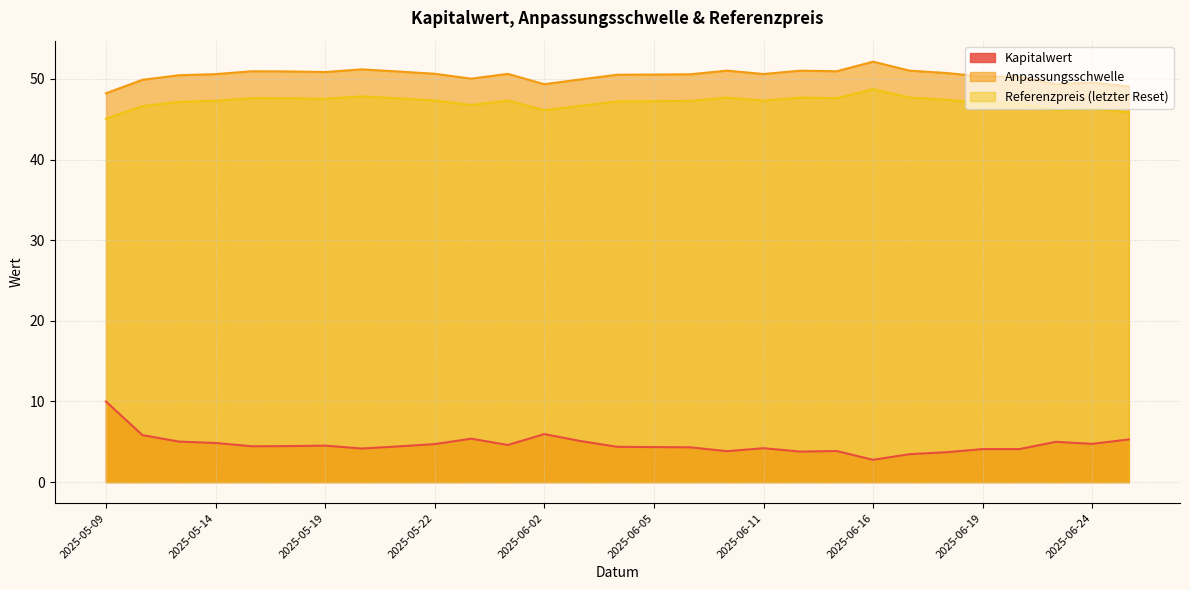

What are all the series names shown in the legend?

Kapitalwert, Anpassungsschwelle, Referenzpreis (letzter Reset)